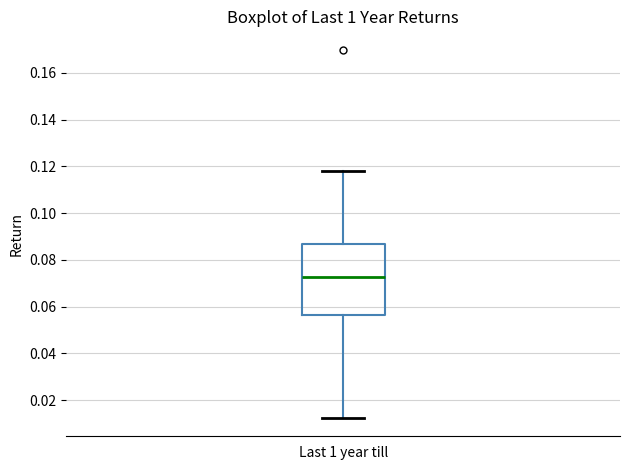

Transcribe this box plot: give where the median line is, the range the box spans, and where the two whiskers end, as read against the y-axis. The values are not printed on the chart, so give them approximately, as read against the axis.

median 0.072, box 0.056 to 0.086, whiskers 0.012 to 0.118